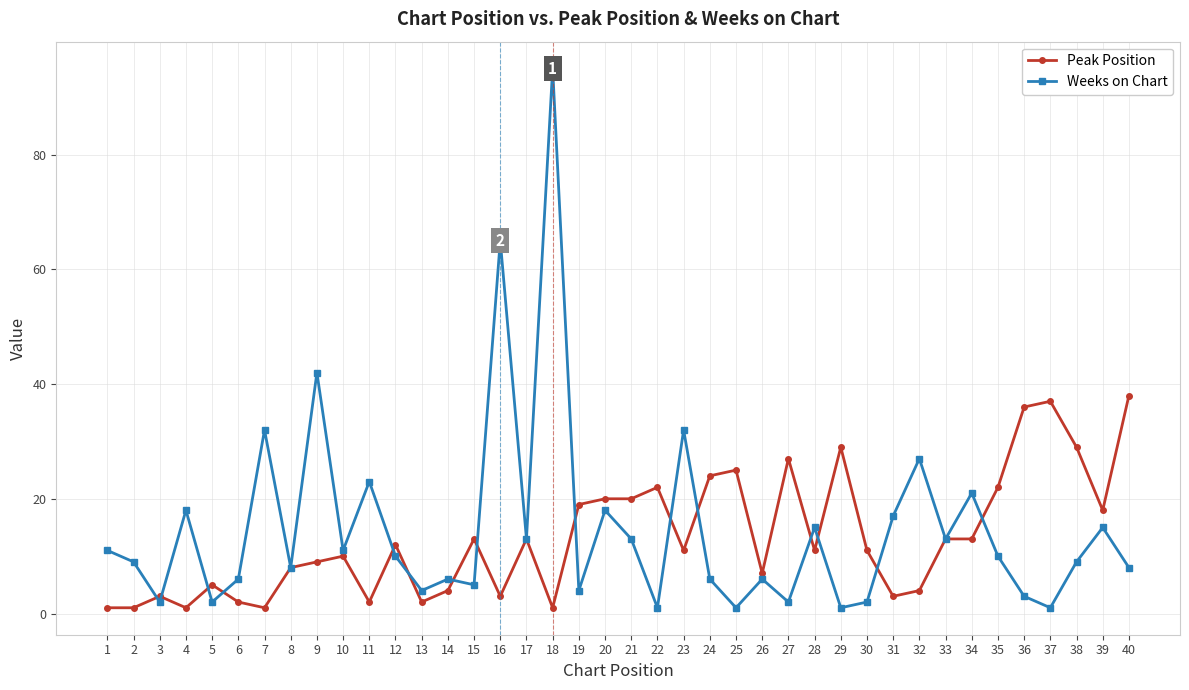

Which series changed the most between 20 and 28?

Peak Position